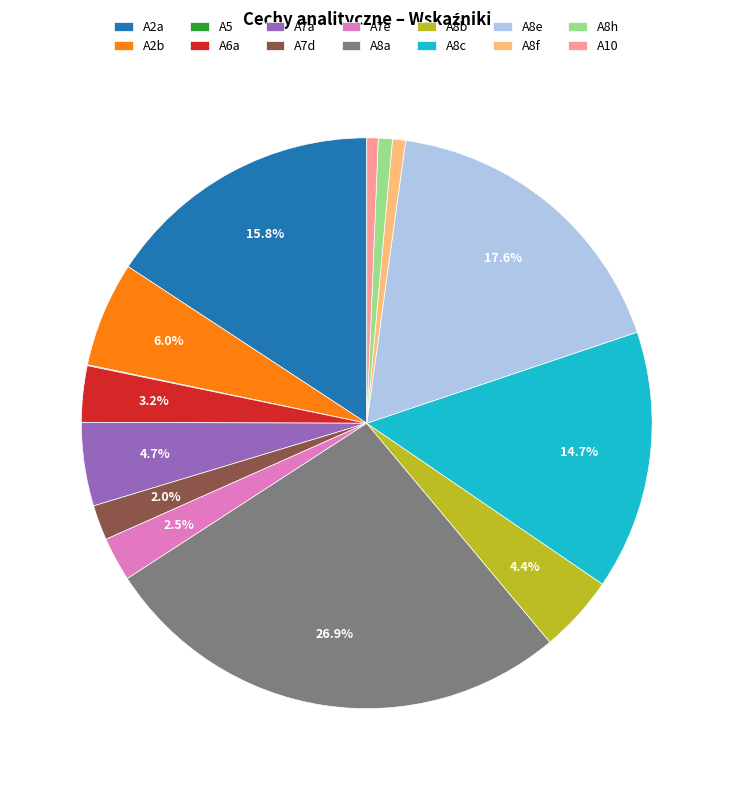

To the nearest percent, what is the difference between the largest and smallest slice percentages?

27%